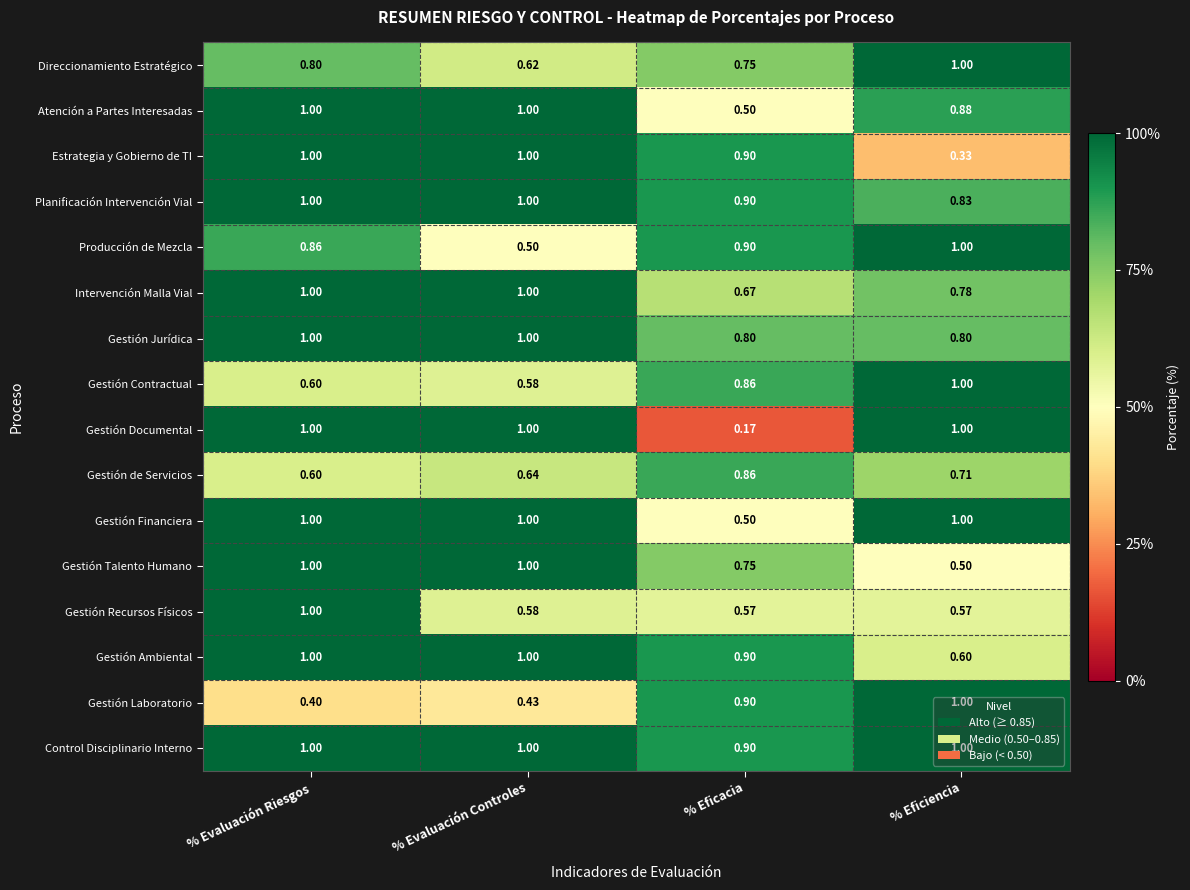

At how many categories does at least one series exceed 0?

4